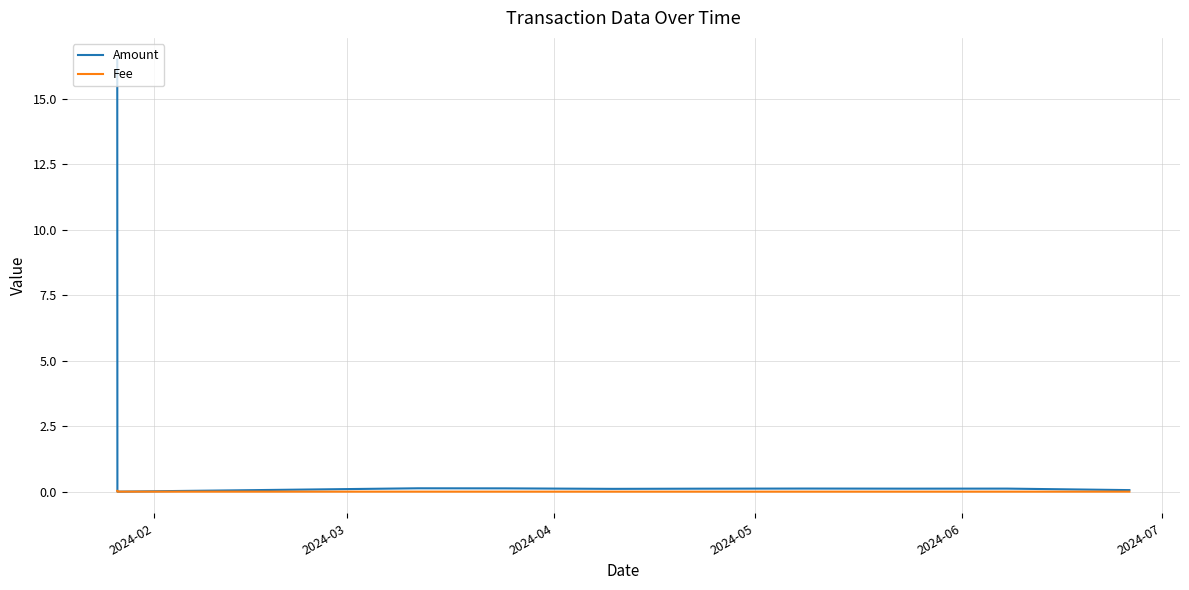

List the series in order of their peak value, lowest first.

Fee, Amount